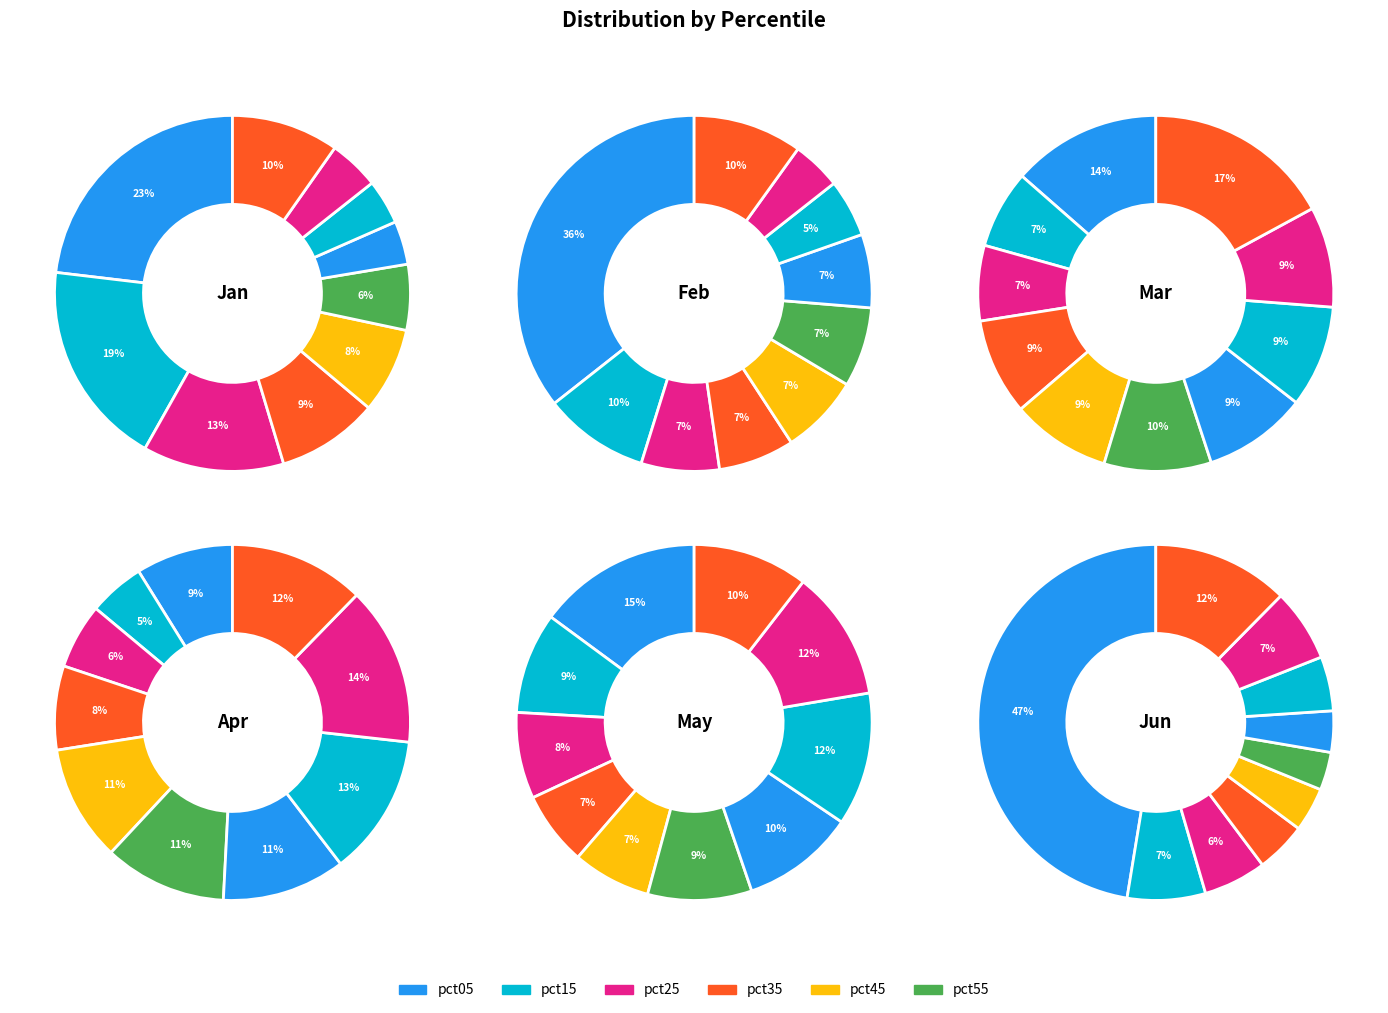

To the nearest percent, what portion does pct45 represent?

7%